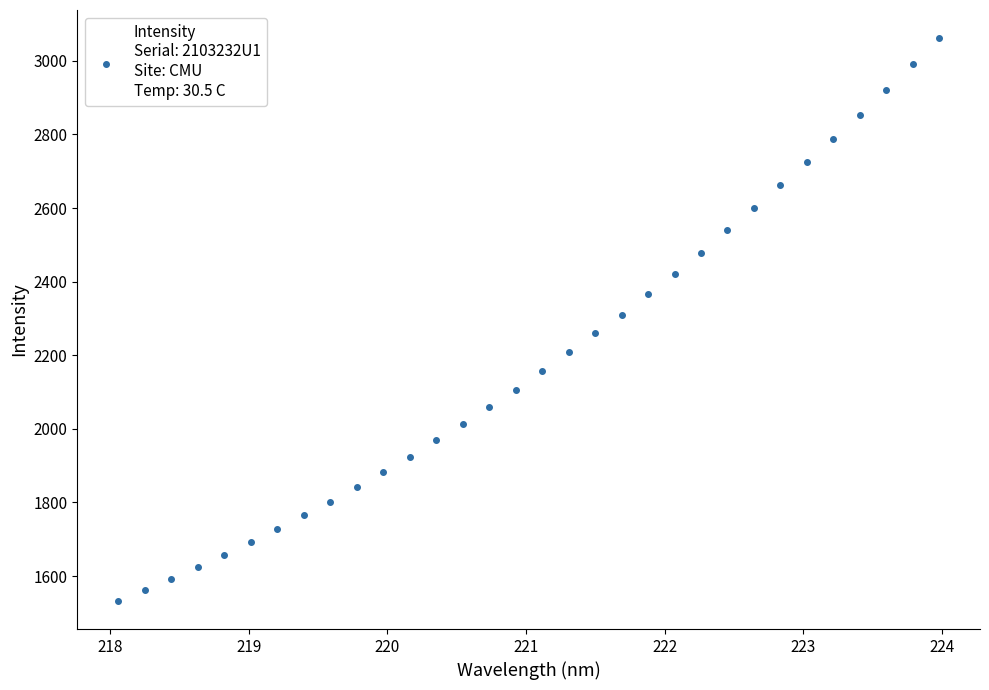

What is the range of X values (max minus min)?

5.9